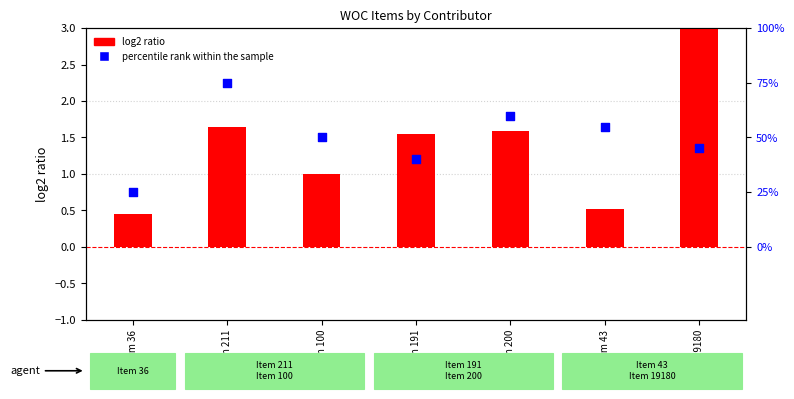

Which series has the largest total across all categories?

log2 ratio